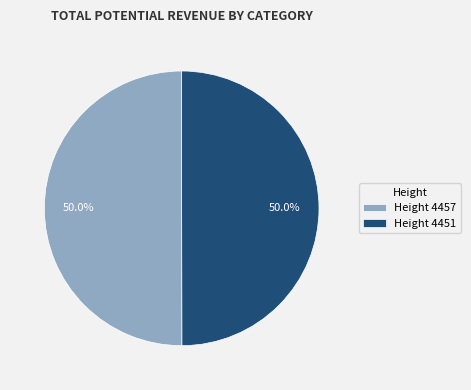

Approximately how many times larger is the value at Height 4457 compared to Height 4451?

1.0